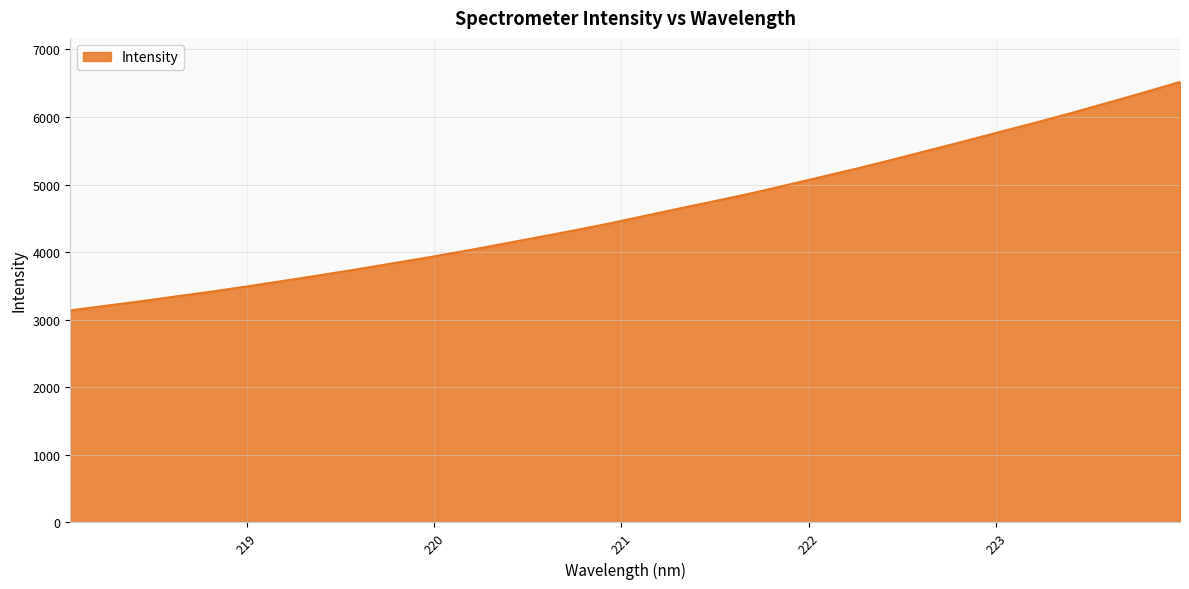

What is the sum of all values?

147246.8